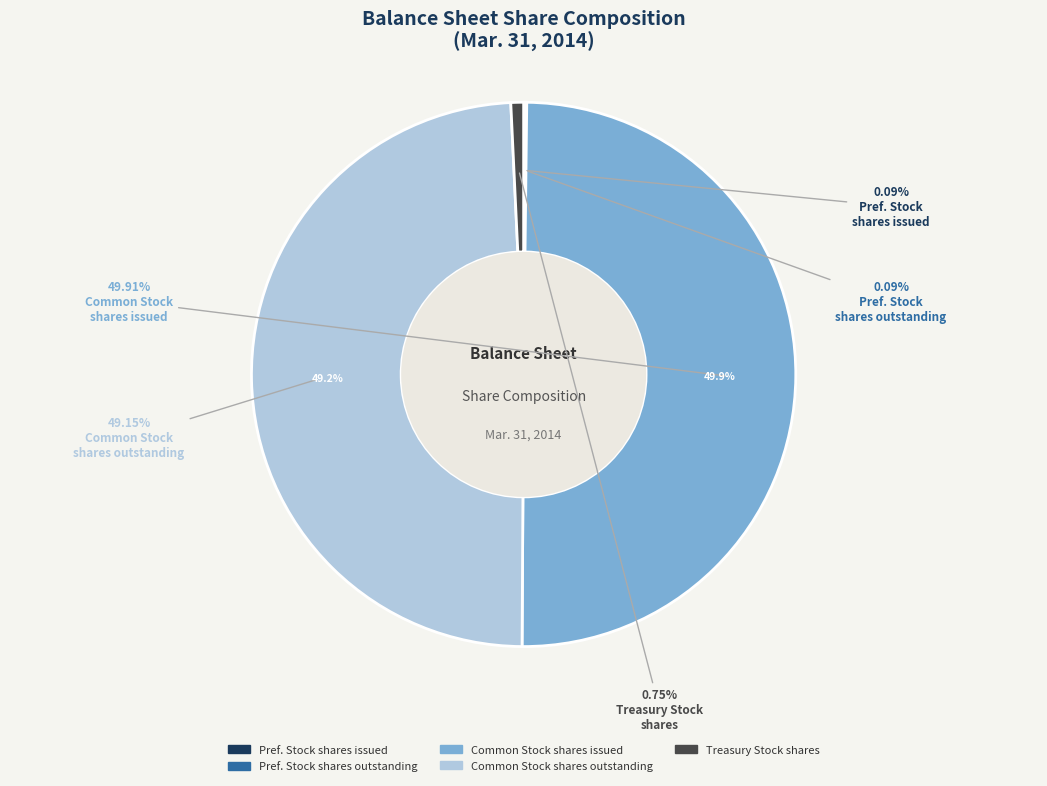

What is the change in value from Common stock, shares issued to Common stock, shares outstanding?

-121246